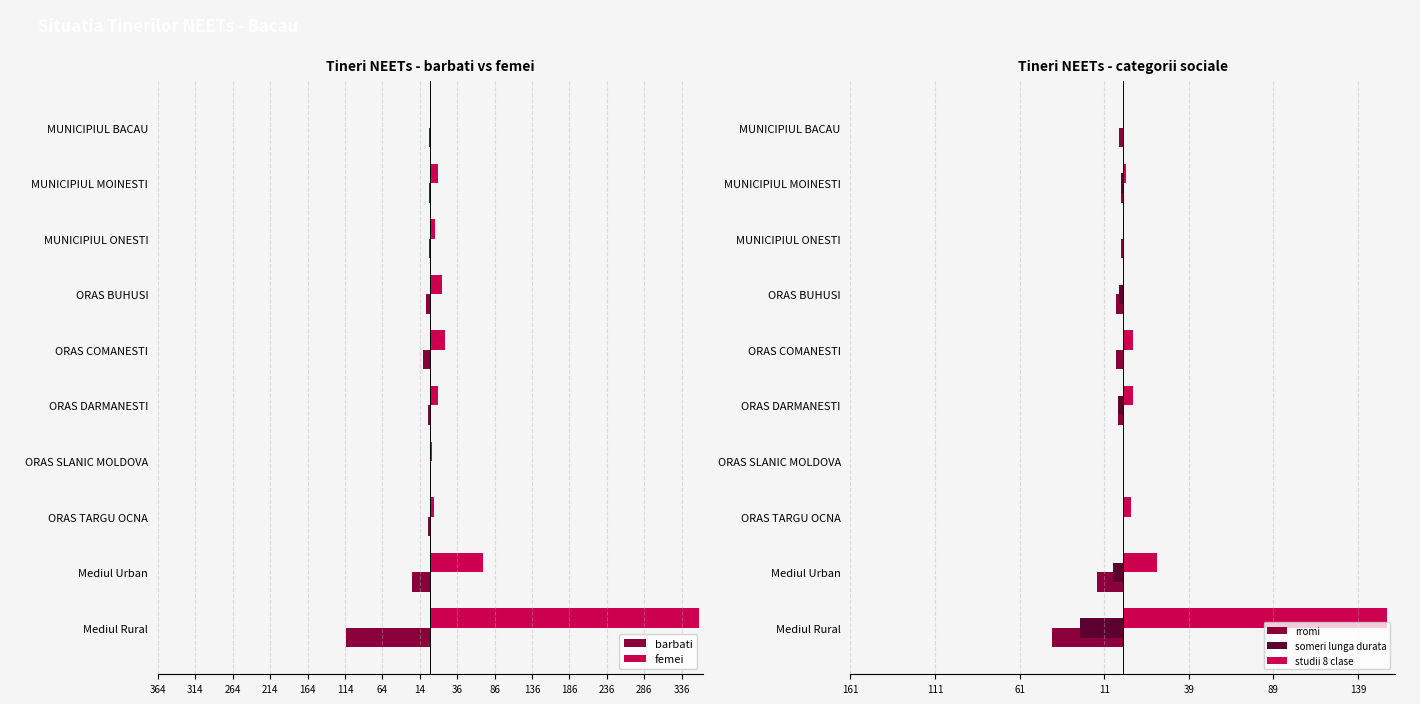

Is it true that barbati equals -3 at ORAS TARGU OCNA?

True